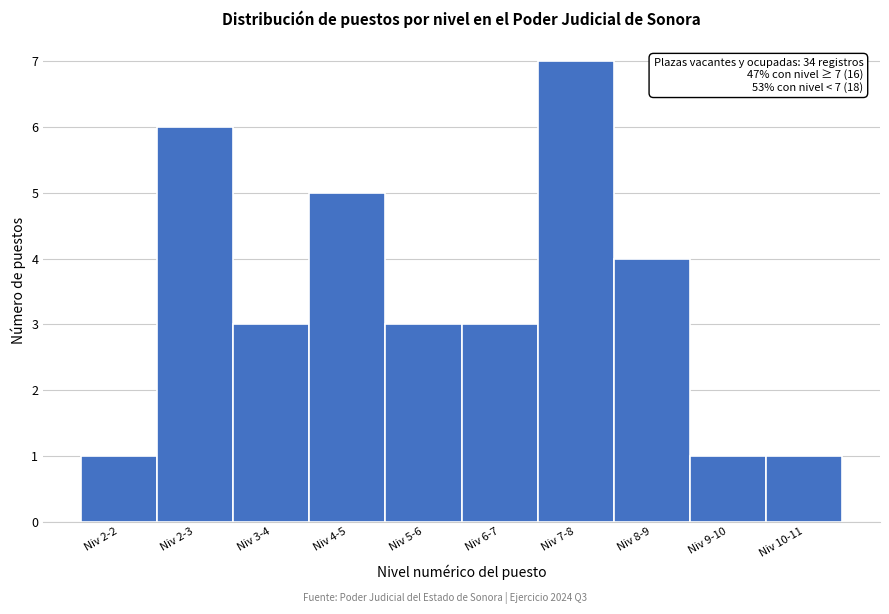

Reading left to right, what are all the values shown in this chart?

Niv 2-2=1	Niv 2-3=6	Niv 3-4=3	Niv 4-5=5	Niv 5-6=3	Niv 6-7=3	Niv 7-8=7	Niv 8-9=4	Niv 9-10=1	Niv 10-11=1